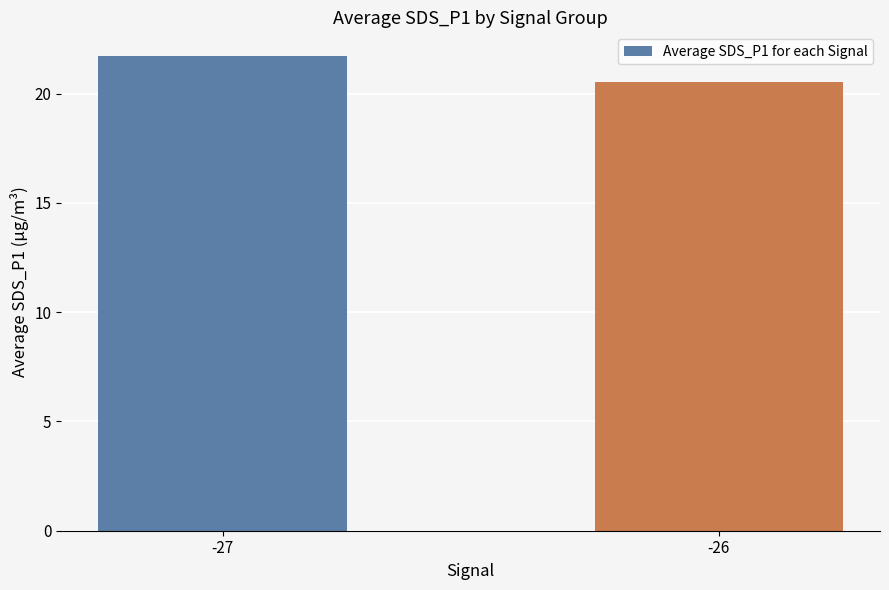

Reading left to right, extract all data points from this chart.

-27=21.7	-26=20.6